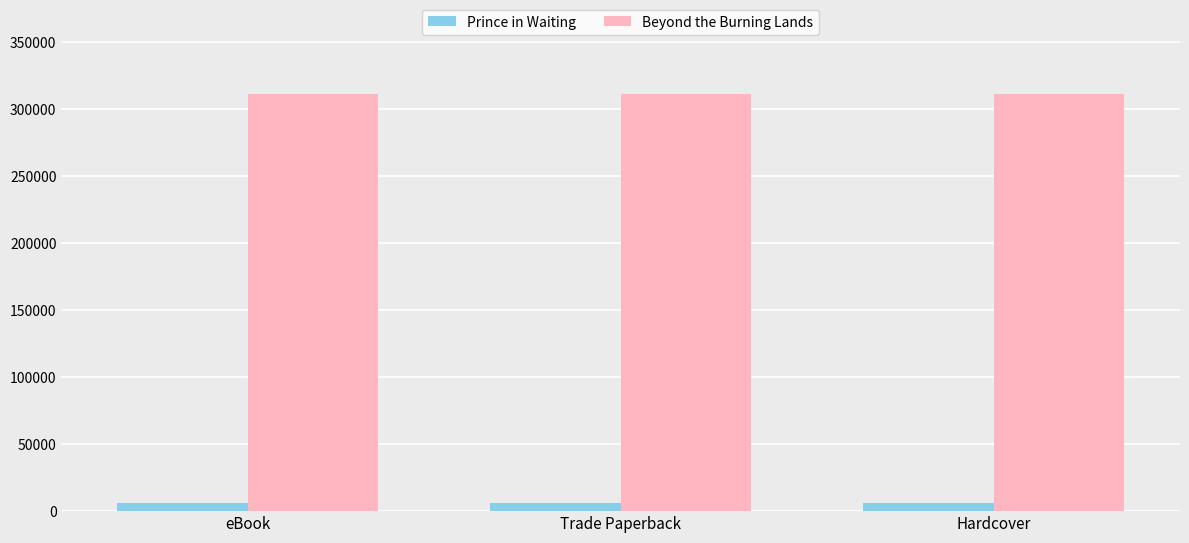

What is the difference between the highest and lowest values at eBook?

305501